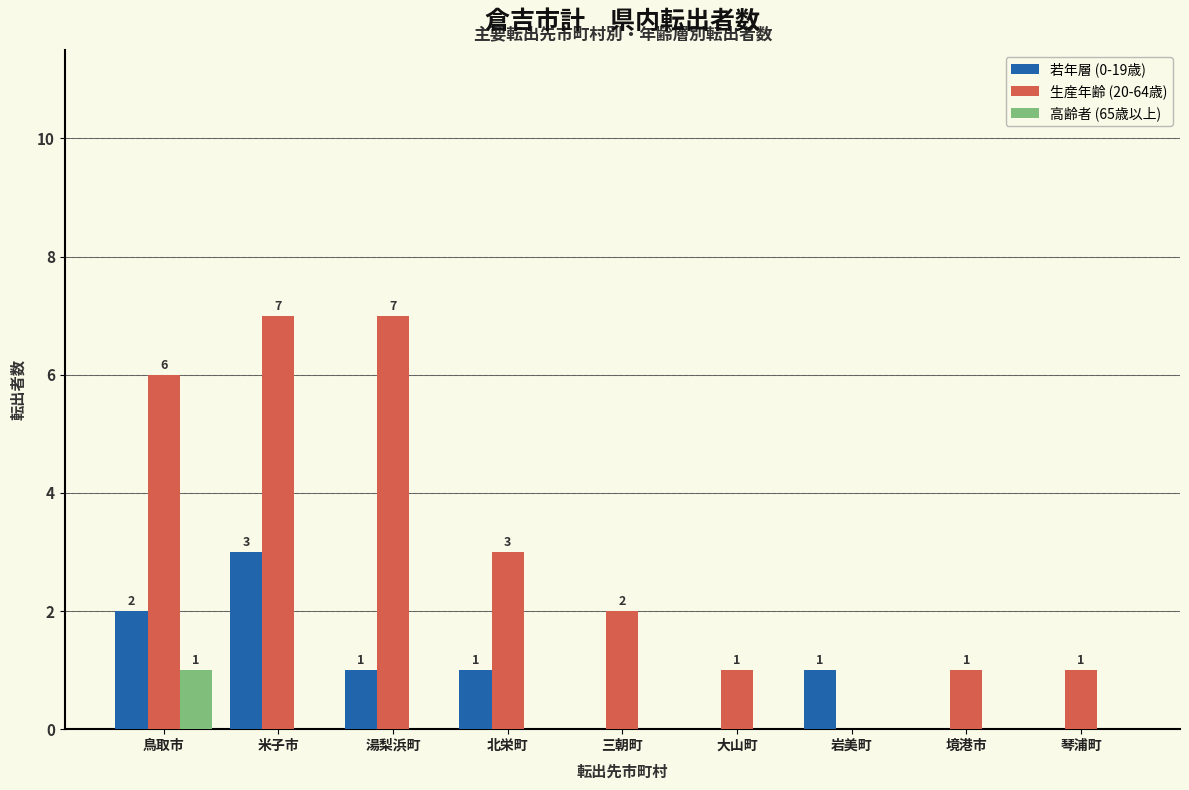

Reading left to right, extract all data points from this chart.

若年層 (0-19歳): 鳥取市=2	米子市=3	湯梨浜町=1	北栄町=1	三朝町=0	大山町=0	岩美町=1	境港市=0	琴浦町=0
生産年齢 (20-64歳): 鳥取市=6	米子市=7	湯梨浜町=7	北栄町=3	三朝町=2	大山町=1	岩美町=0	境港市=1	琴浦町=1
高齢者 (65歳以上): 鳥取市=1	米子市=0	湯梨浜町=0	北栄町=0	三朝町=0	大山町=0	岩美町=0	境港市=0	琴浦町=0